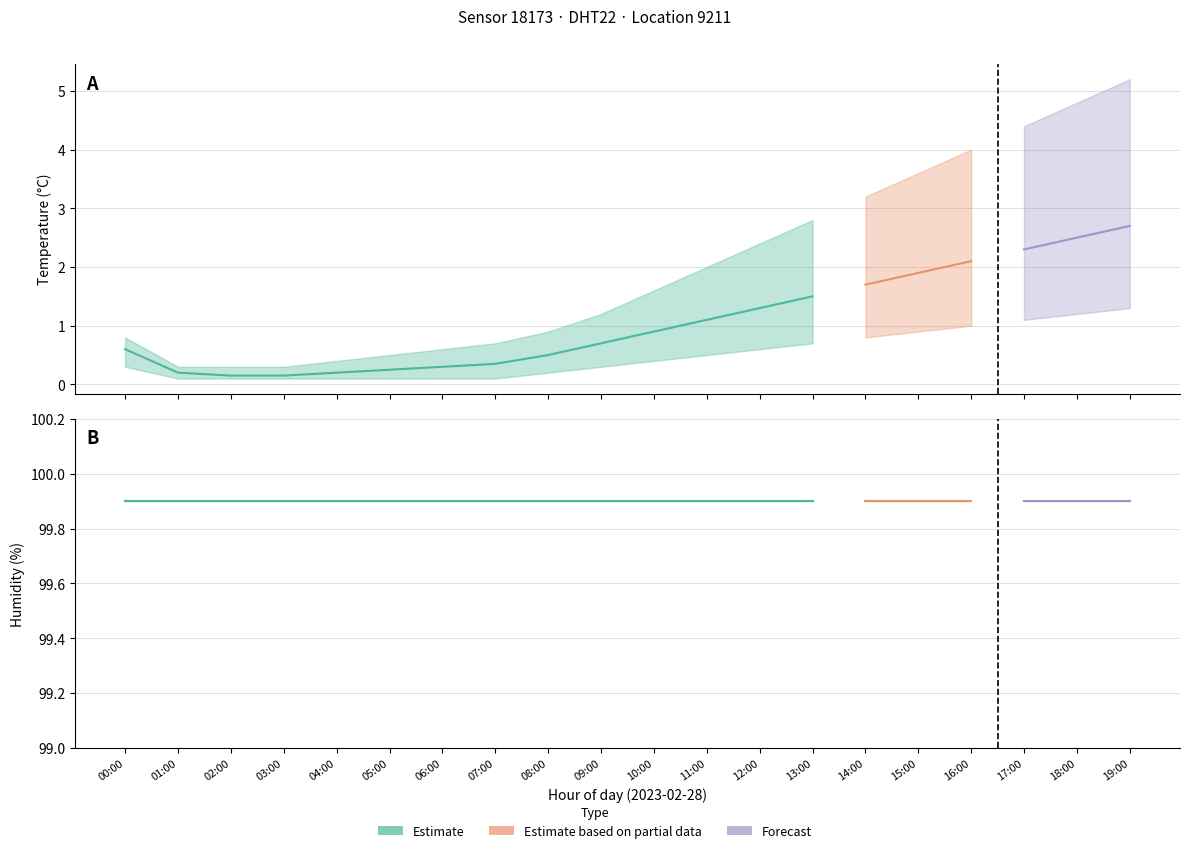

At which label does humidity_upper reach its peak?

00:00